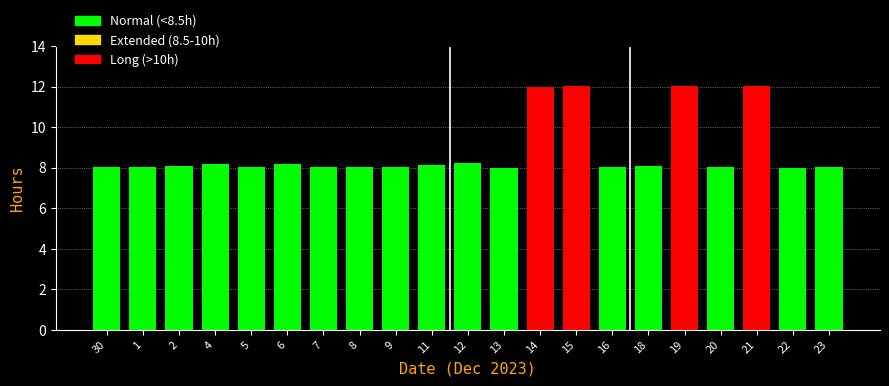

Is it true that the value at 23 is 8.1?

True